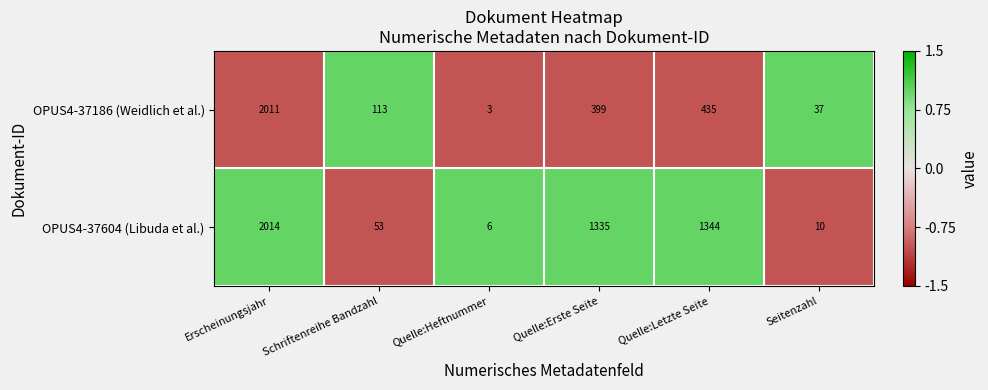

Is it true that OPUS4-37186 (Weidlich et al.) equals 186 at Schriftenreihe Bandzahl?

False